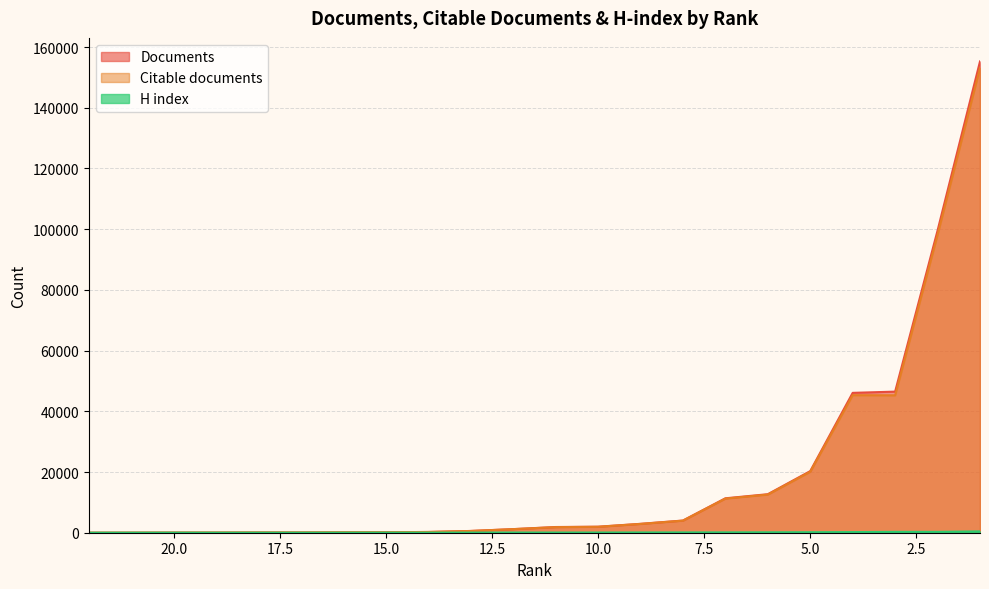

List the series in order of their peak value, lowest first.

H index, Citable documents, Documents